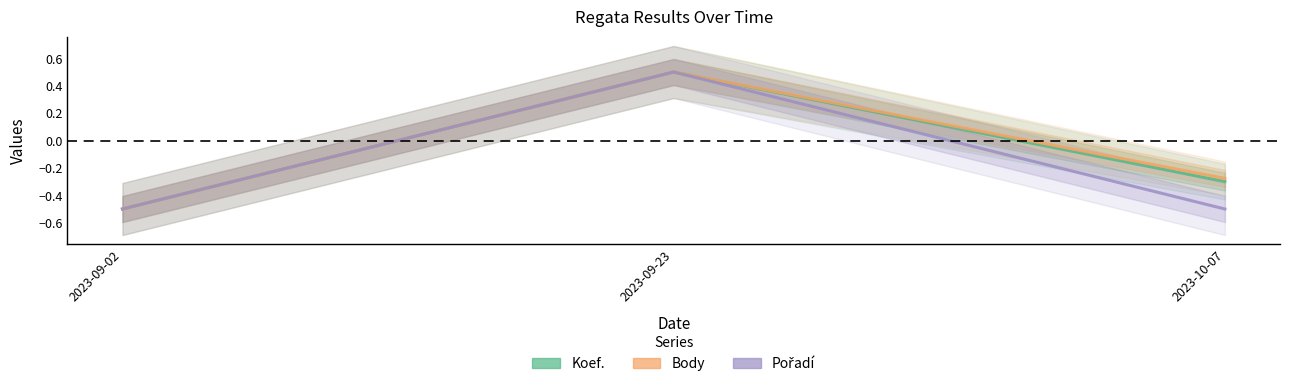

List the series in order of their peak value, highest first.

Koef., Body, Pořadí